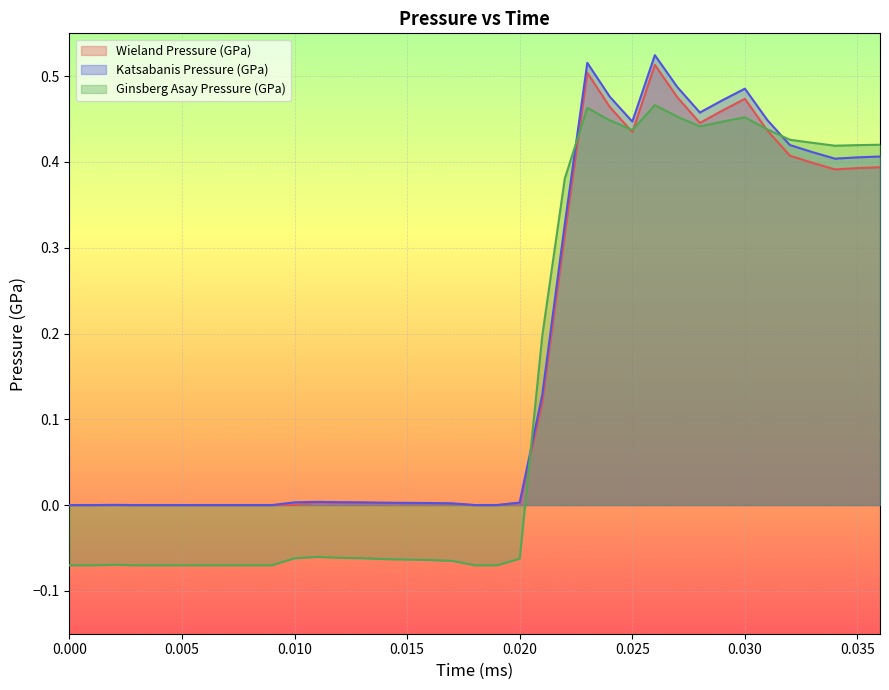

What is the difference between the Ginsberg Asay Pressure (GPa) values at 0.02 and 0.032?

0.5